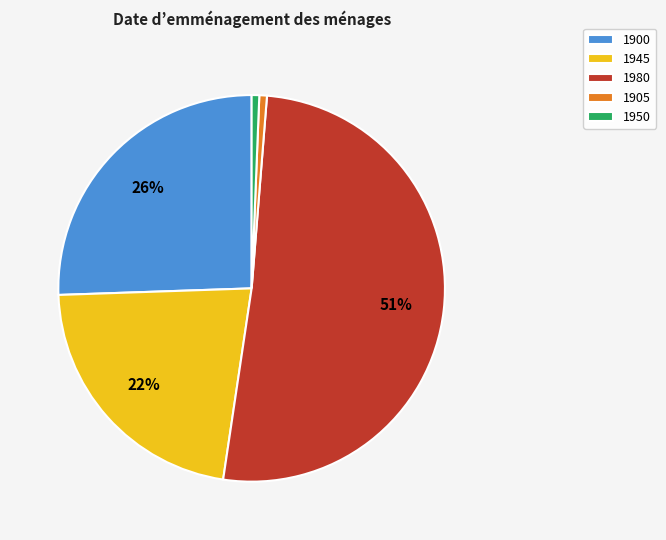

To the nearest percent, what portion does 1950 represent?

1%